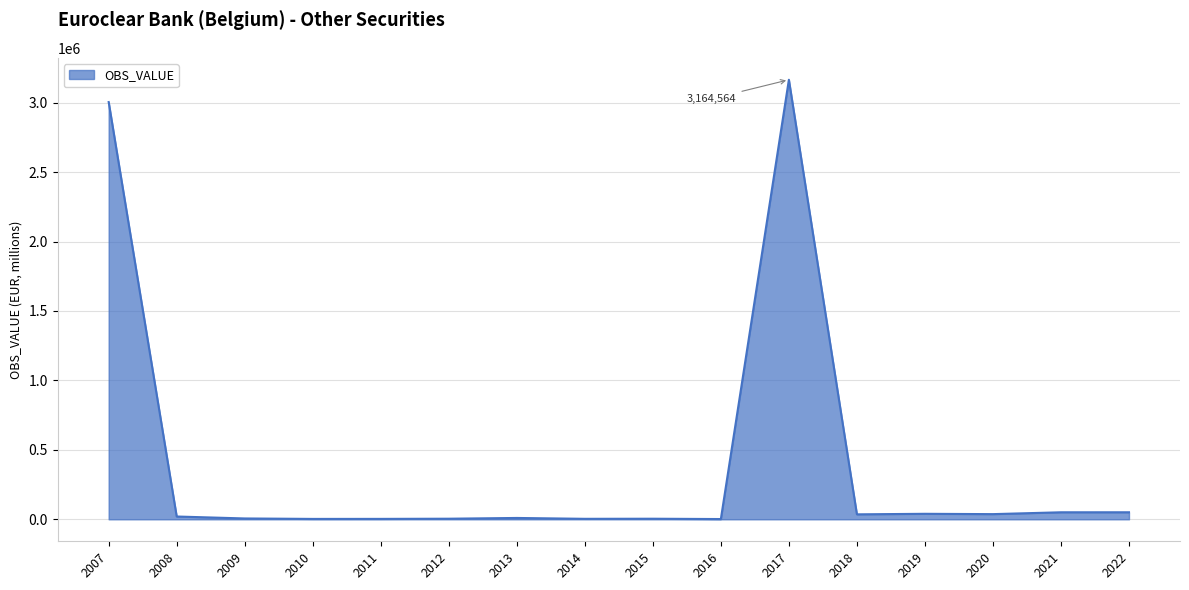

What is the greatest value displayed?

3164564